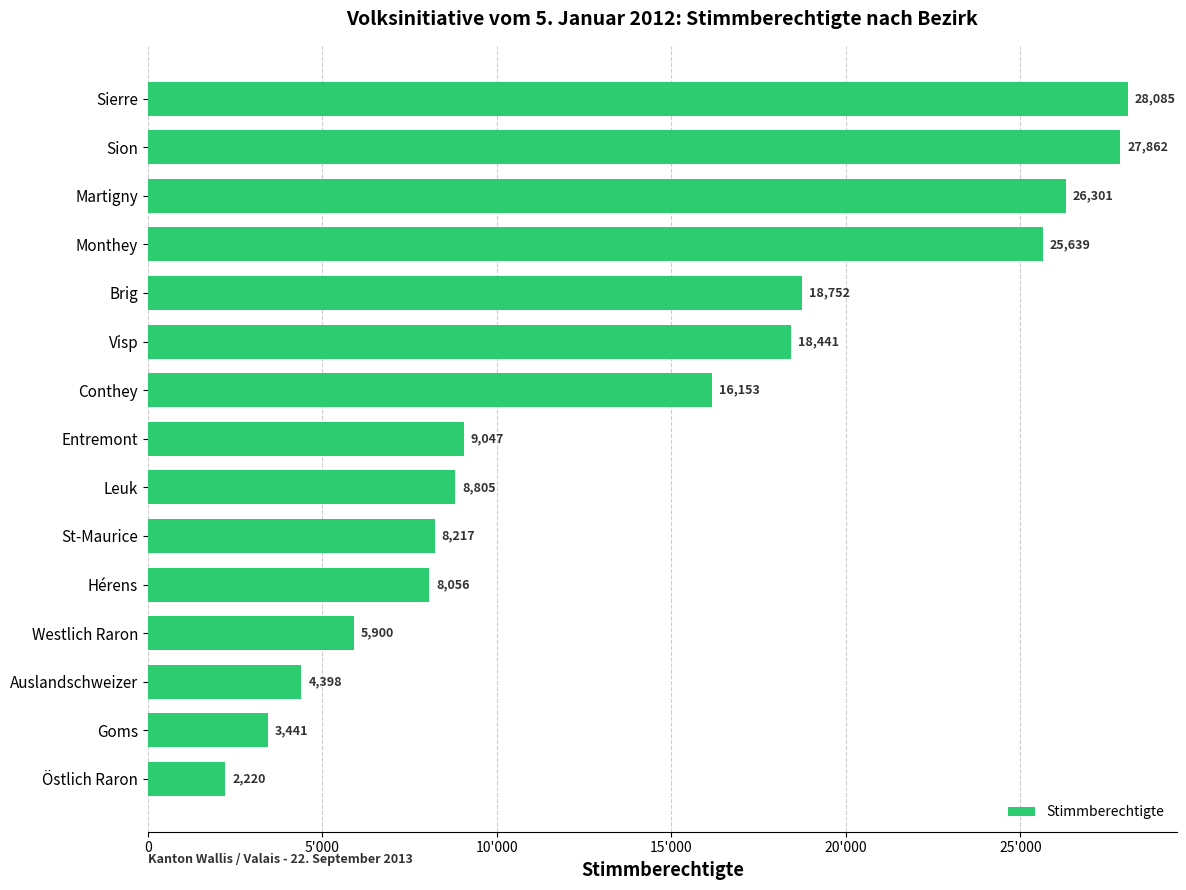

Rank the categories by value from lowest to highest.

Östlich Raron, Goms, Auslandschweizer, Westlich Raron, Hérens, St-Maurice, Leuk, Entremont, Conthey, Visp, Brig, Monthey, Martigny, Sion, Sierre